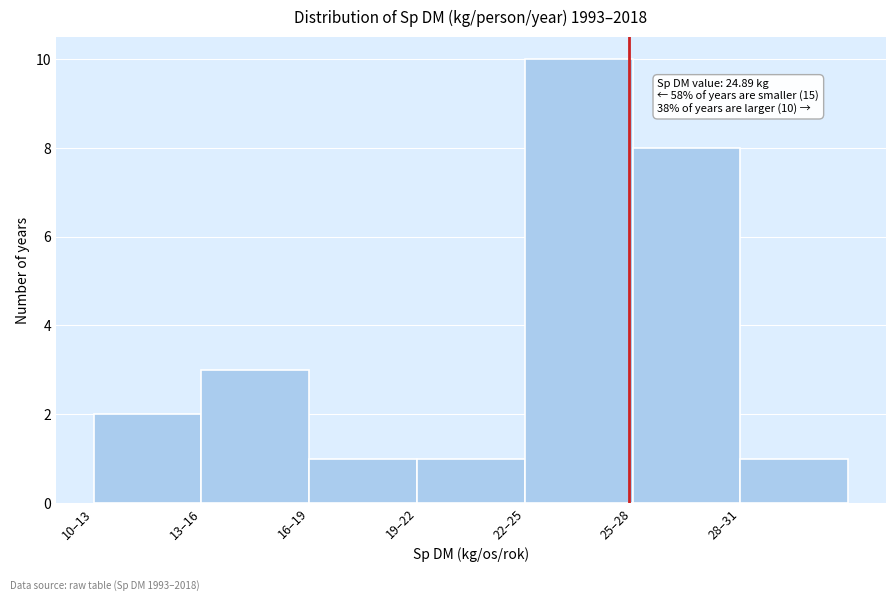

Reading left to right, transcribe all the data shown in this chart.

10–13=2	13–16=3	16–19=1	19–22=1	22–25=10	25–28=8	28–31=1